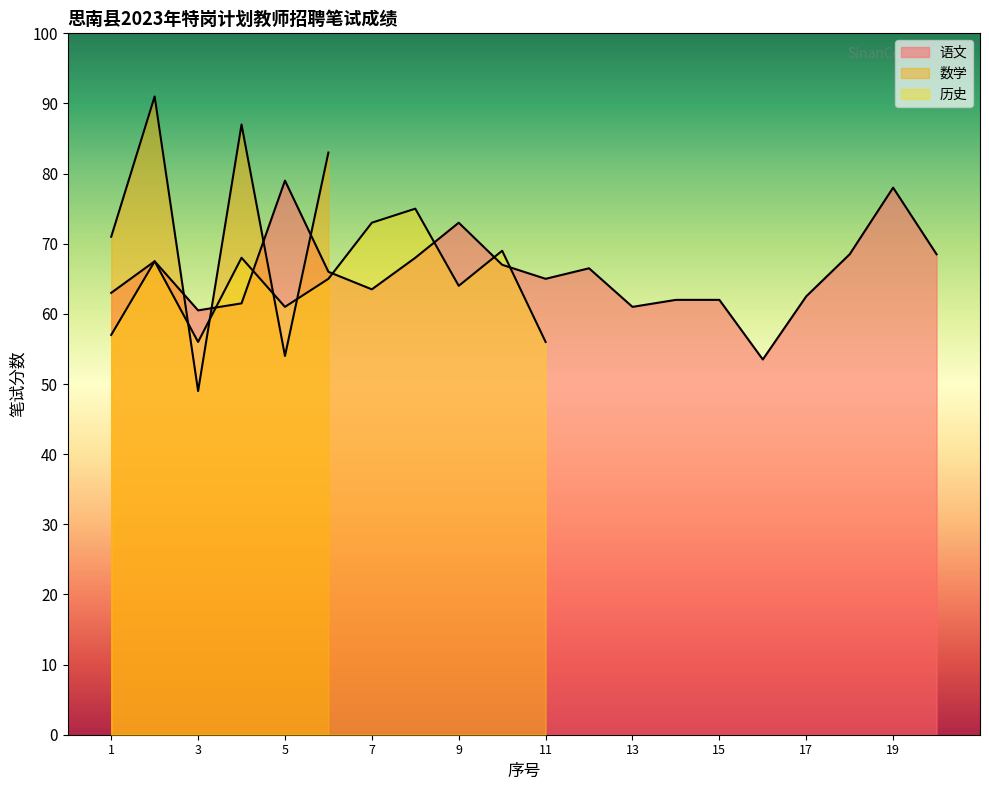

Where does the 语文 series first go above 66?

2